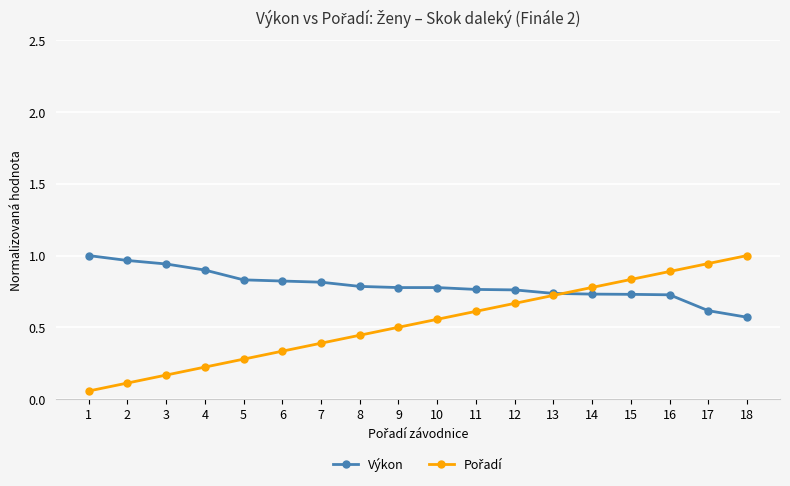

Count the number of categories in the chart.

18